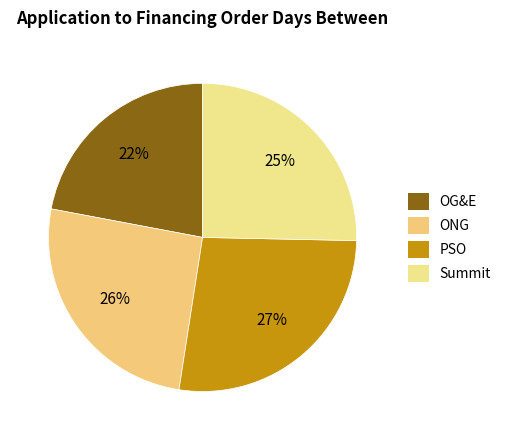

To the nearest percent, what is the difference between the PSO and OG&E slice percentages?

5%